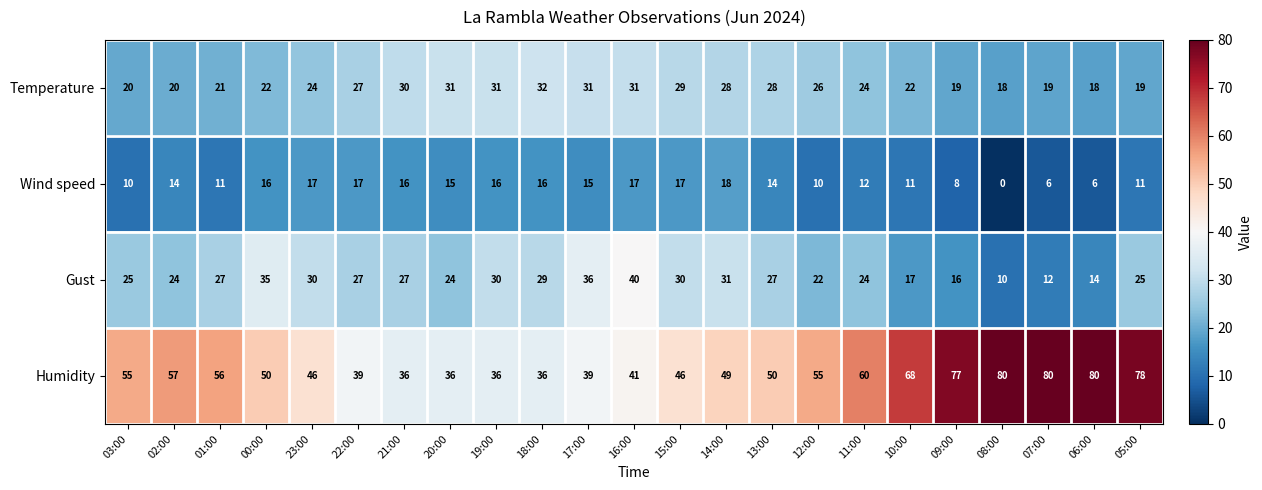

Between 00:00 and 21:00, which series saw the biggest shift?

Humidity